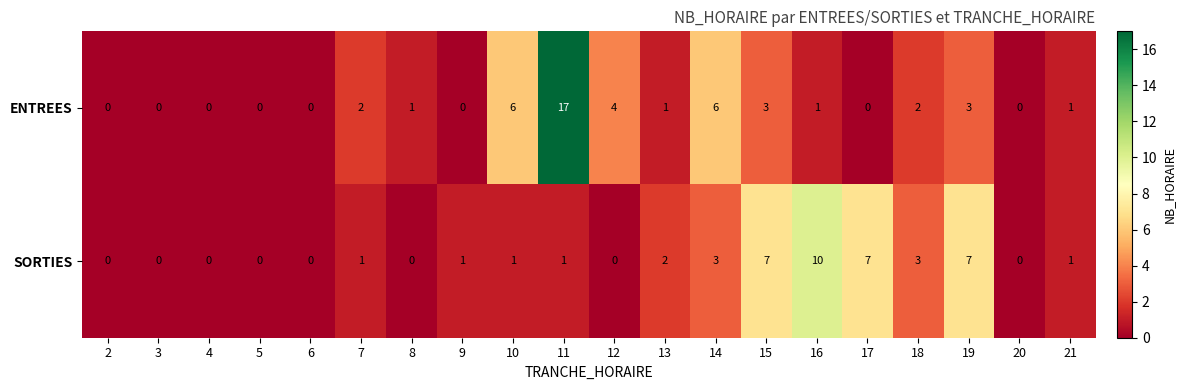

What is the difference between the maximum and minimum values in the ENTREES series?

17